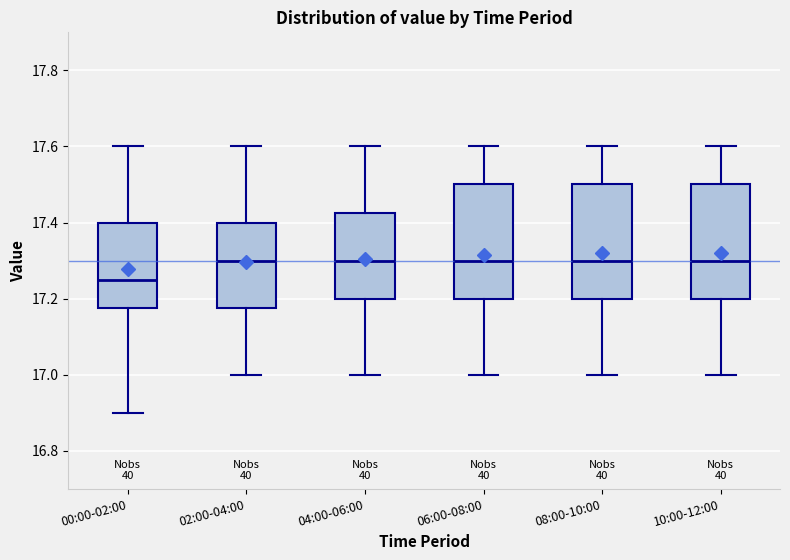

Reading left to right, read every box against the y-axis: the position of its median line, the range the box covers, and the ends of its whiskers. The values are not printed on the chart, so give them approximately, as read against the axis.

00:00-02:00: median 17.26, box 17.18 to 17.40, whiskers 16.90 to 17.60
02:00-04:00: median 17.30, box 17.18 to 17.40, whiskers 17.00 to 17.60
04:00-06:00: median 17.30, box 17.20 to 17.42, whiskers 17.00 to 17.60
06:00-08:00: median 17.30, box 17.20 to 17.50, whiskers 17.00 to 17.60
08:00-10:00: median 17.30, box 17.20 to 17.50, whiskers 17.00 to 17.60
10:00-12:00: median 17.30, box 17.20 to 17.50, whiskers 17.00 to 17.60